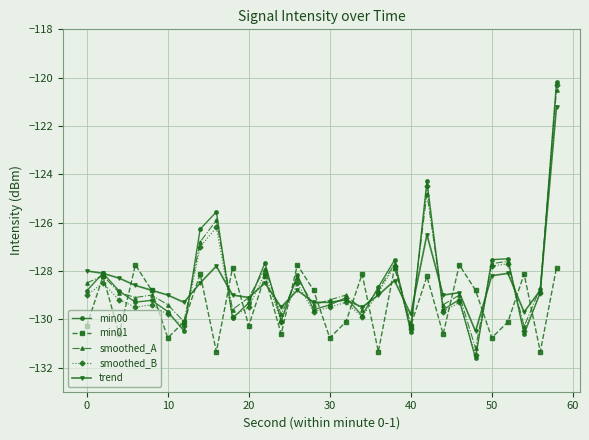

What is the lowest value of the min00 series?

-131.6